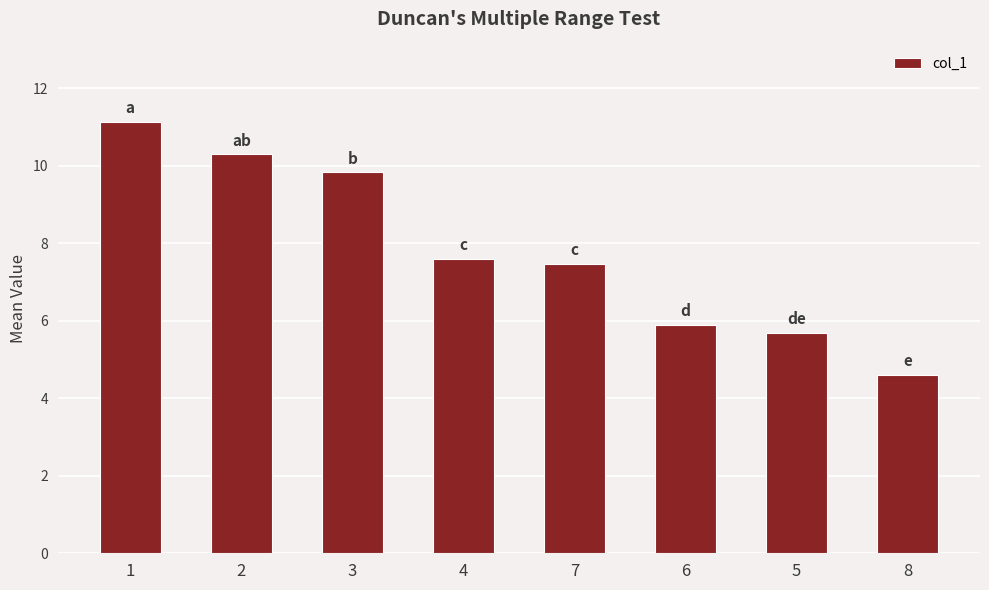

What is the label of the 6th bar from the right?

3